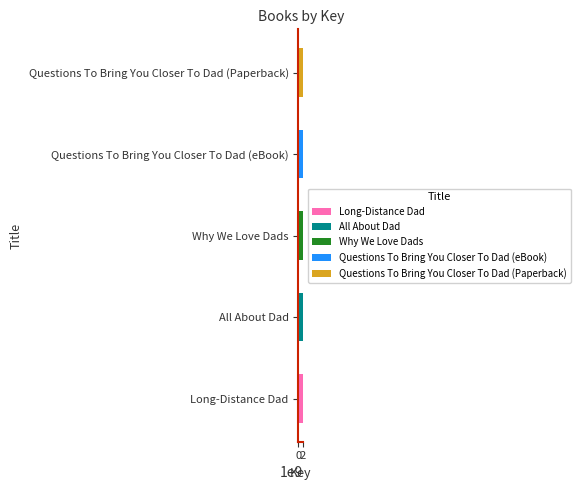

What is the highest value of the Long-Distance Dad series?

2137703094